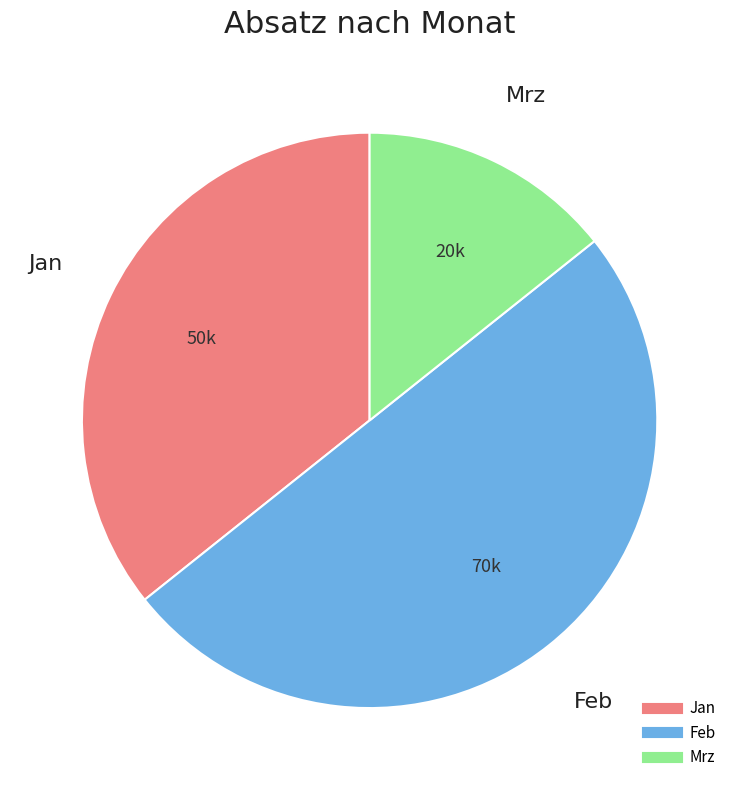

Do Mrz and Feb together represent more than half of the pie?

Yes